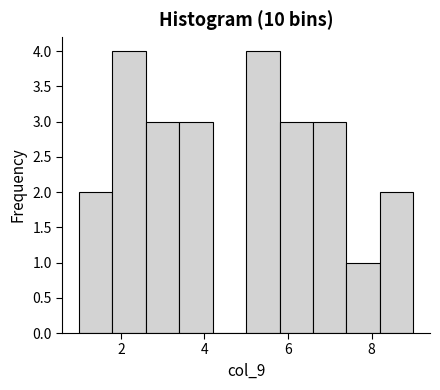

Reading left to right, transcribe this chart: for each bar, give the range it covers on the x-axis and its height. The values are not printed on the chart, so give them approximately, as read against the axis.

1.0 to 1.8: 2
1.8 to 2.6: 4
2.6 to 3.4: 3
3.4 to 4.2: 3
4.2 to 5.0: 0
5.0 to 5.8: 4
5.8 to 6.6: 3
6.6 to 7.4: 3
7.4 to 8.2: 1
8.2 to 9.0: 2